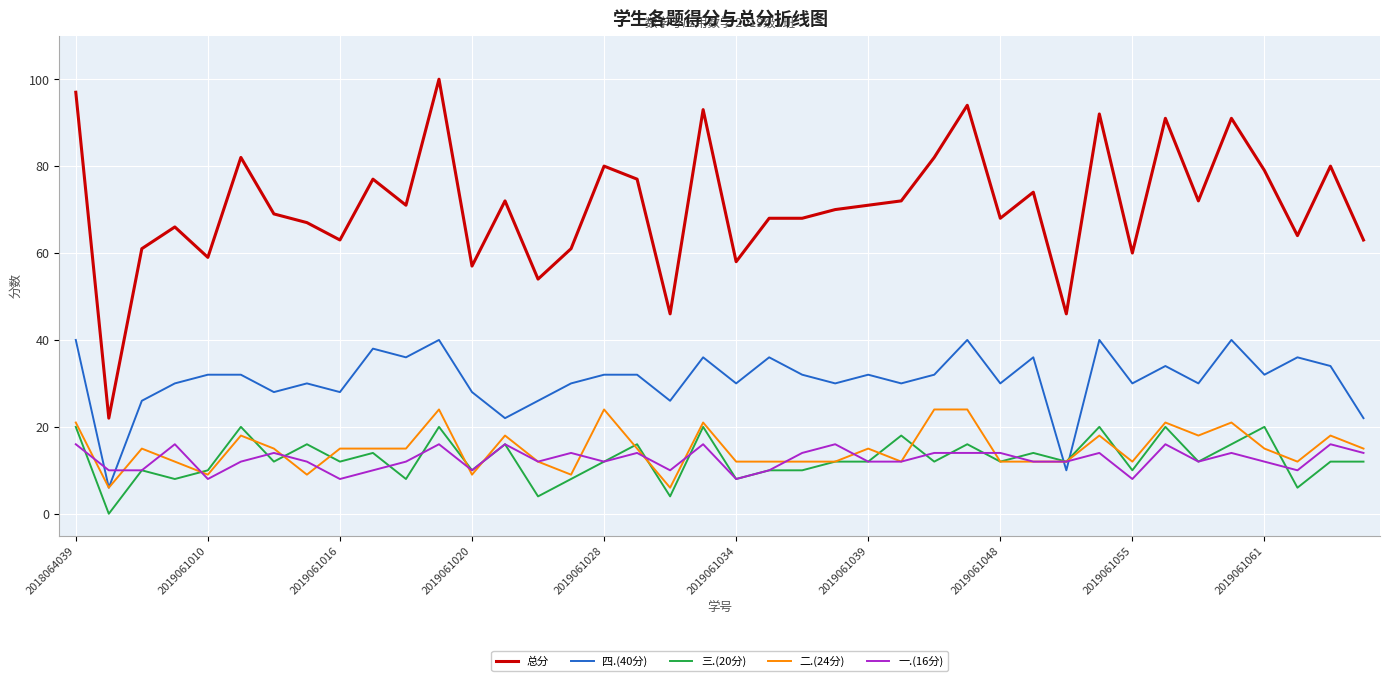

True or false: 一.(16分) and 总分 cross at least once.

False